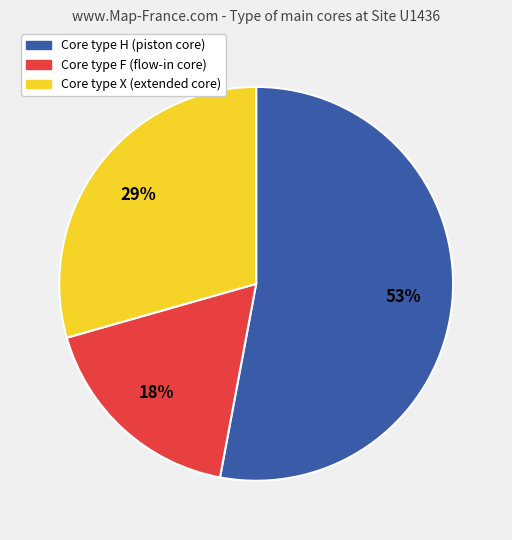

Do Core type H (piston core) and Core type F (flow-in core) together represent more than half of the pie?

Yes